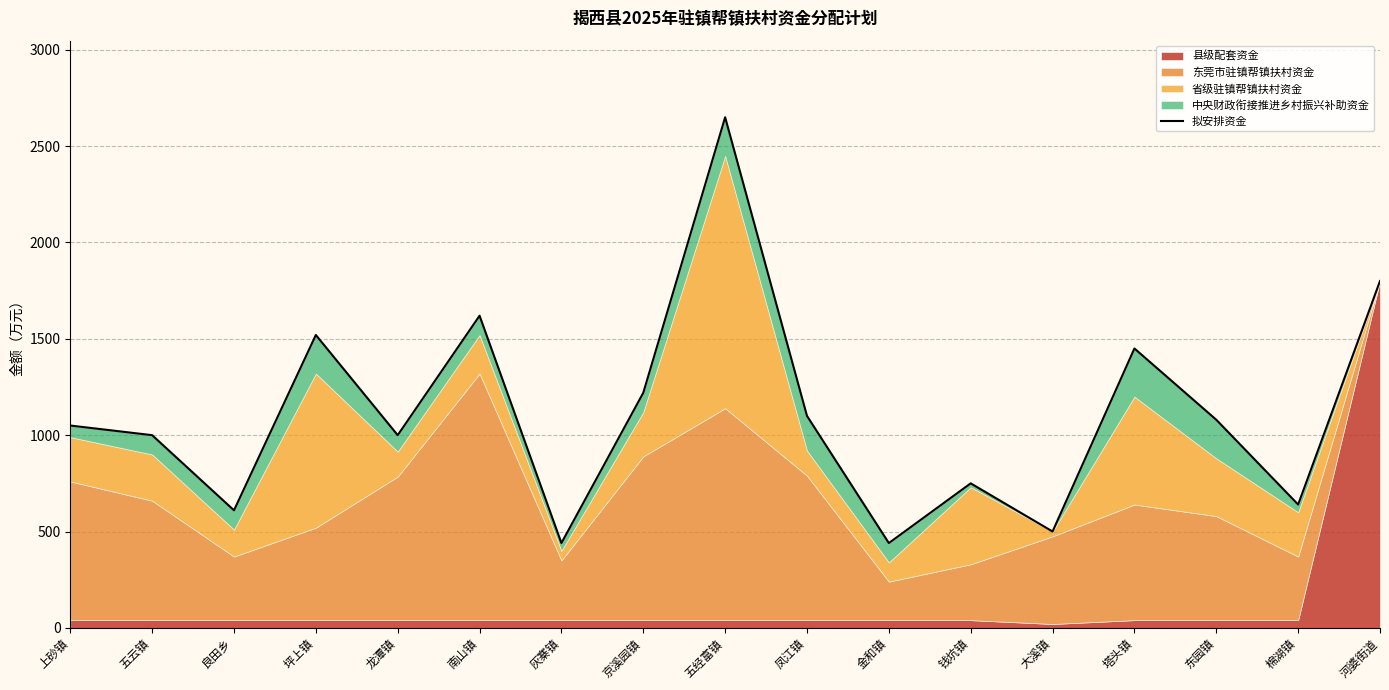

What is the minimum value shown in the chart?

440